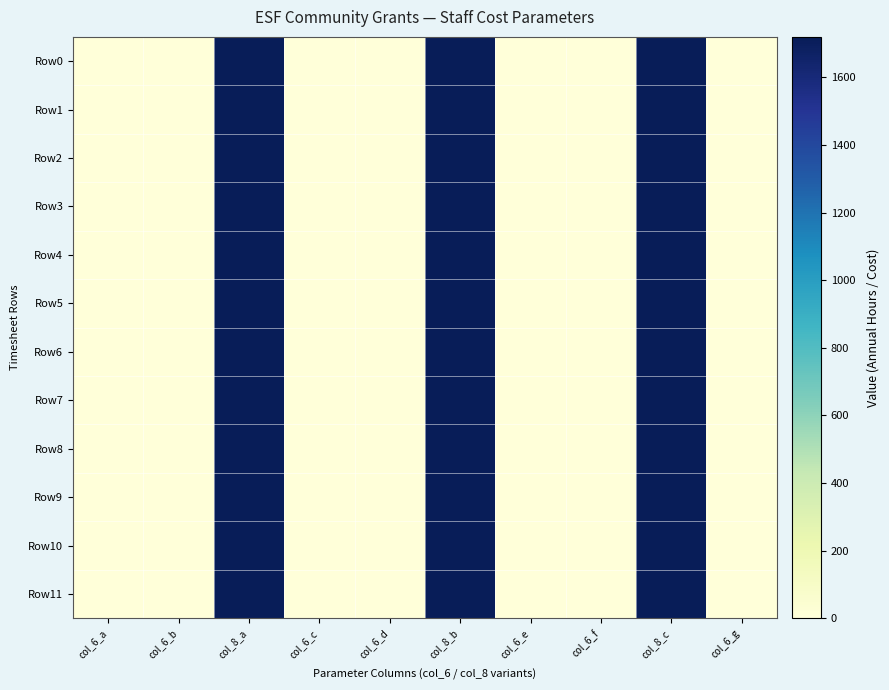

Which series changed the most between col_6_a and col_6_g?

Row0